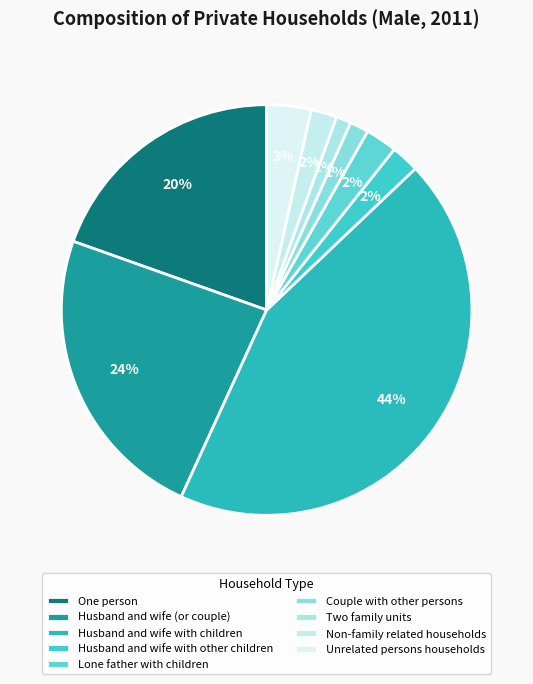

Which slice is the largest?

Husband and wife with children